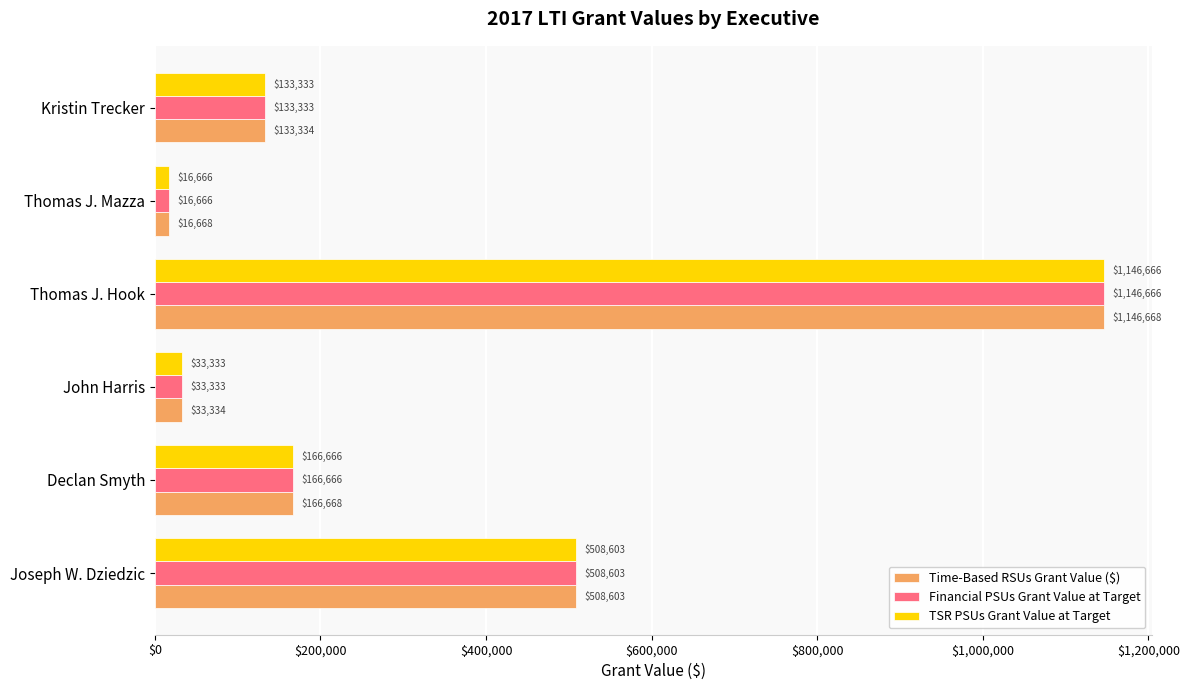

What is the difference between the maximum and minimum values in the TSR PSUs Grant Value at Target series?

1130000